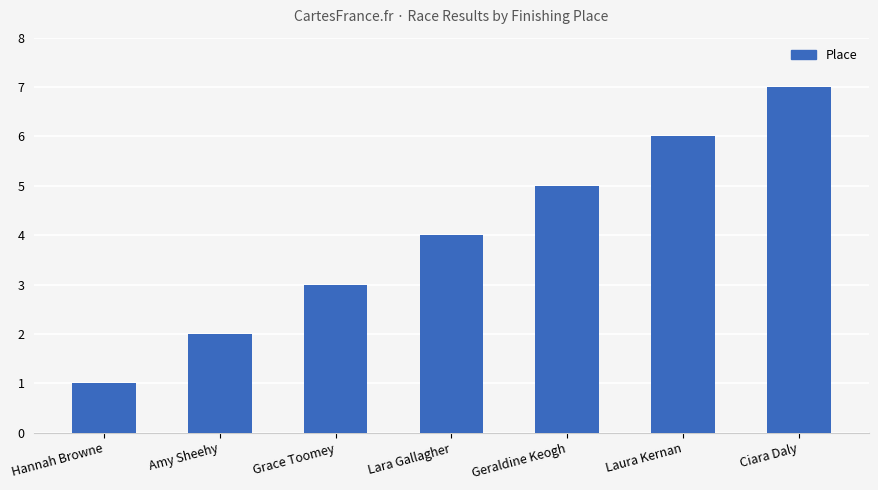

What is the maximum value shown in the chart?

7